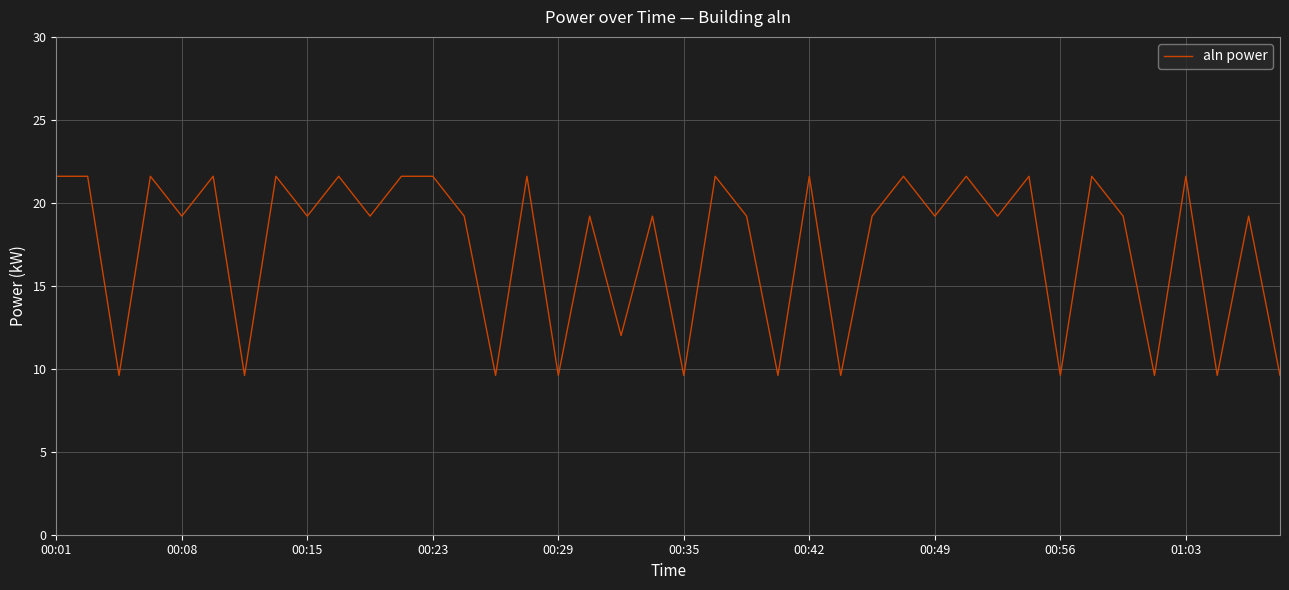

How many interior local valleys (lower than both neighbors) does the data have?

16